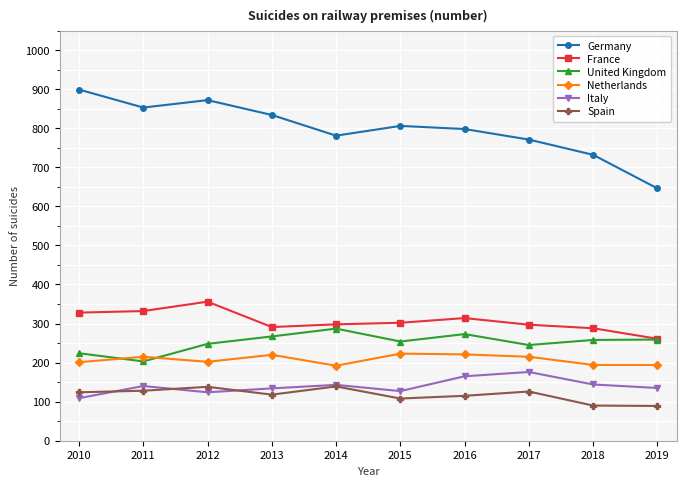

What is the maximum value for Netherlands?

223